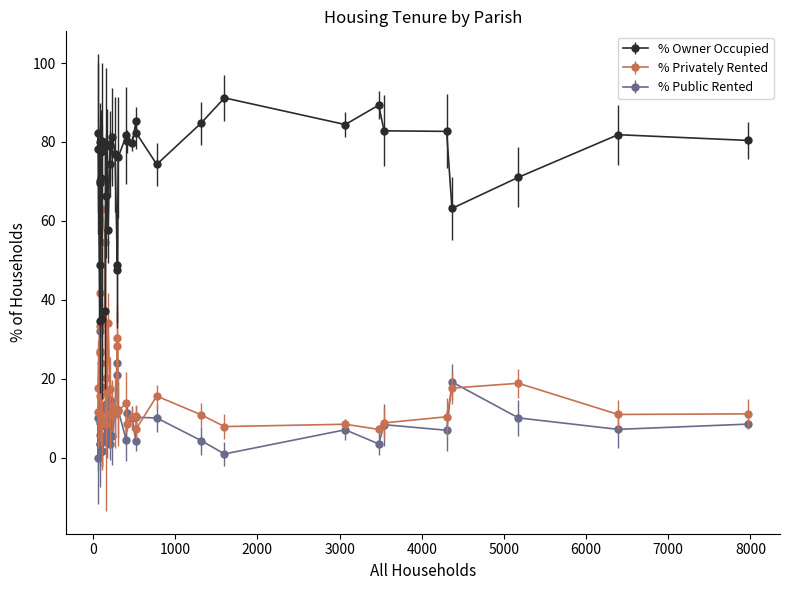

Read the % Privately Rented value at Wimborne Minster.

17.6